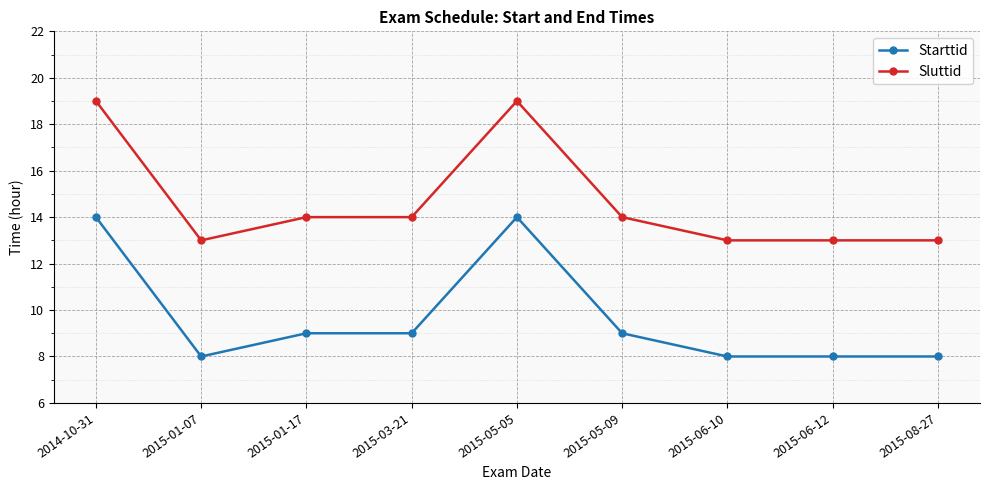

Reading right to left, list all the values displayed in this chart.

Starttid: 8	8	8	9	14	9	9	8	14
Sluttid: 13	13	13	14	19	14	14	13	19